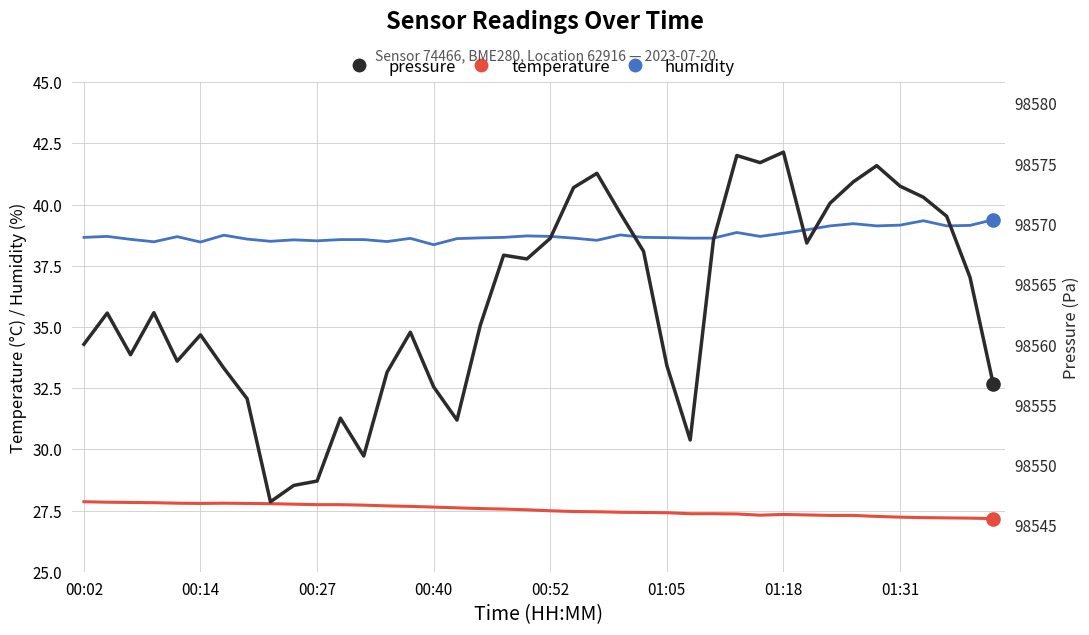

Which series has the largest total across all categories?

pressure